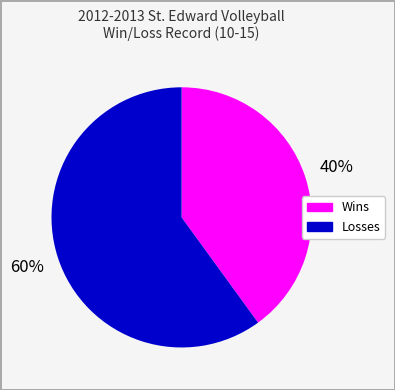

Do Losses and Wins together represent more than half of the pie?

Yes